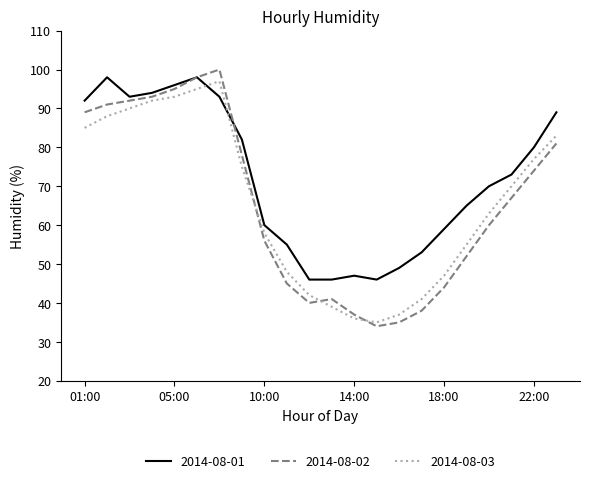

What is the maximum value for 2014-08-02?

100